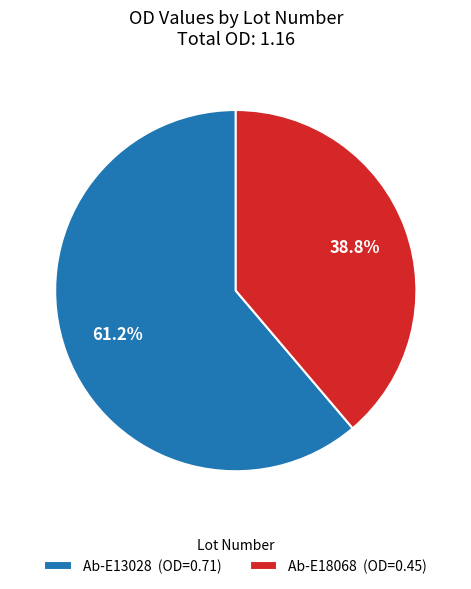

To the nearest percent, what is the average slice percentage?

50%